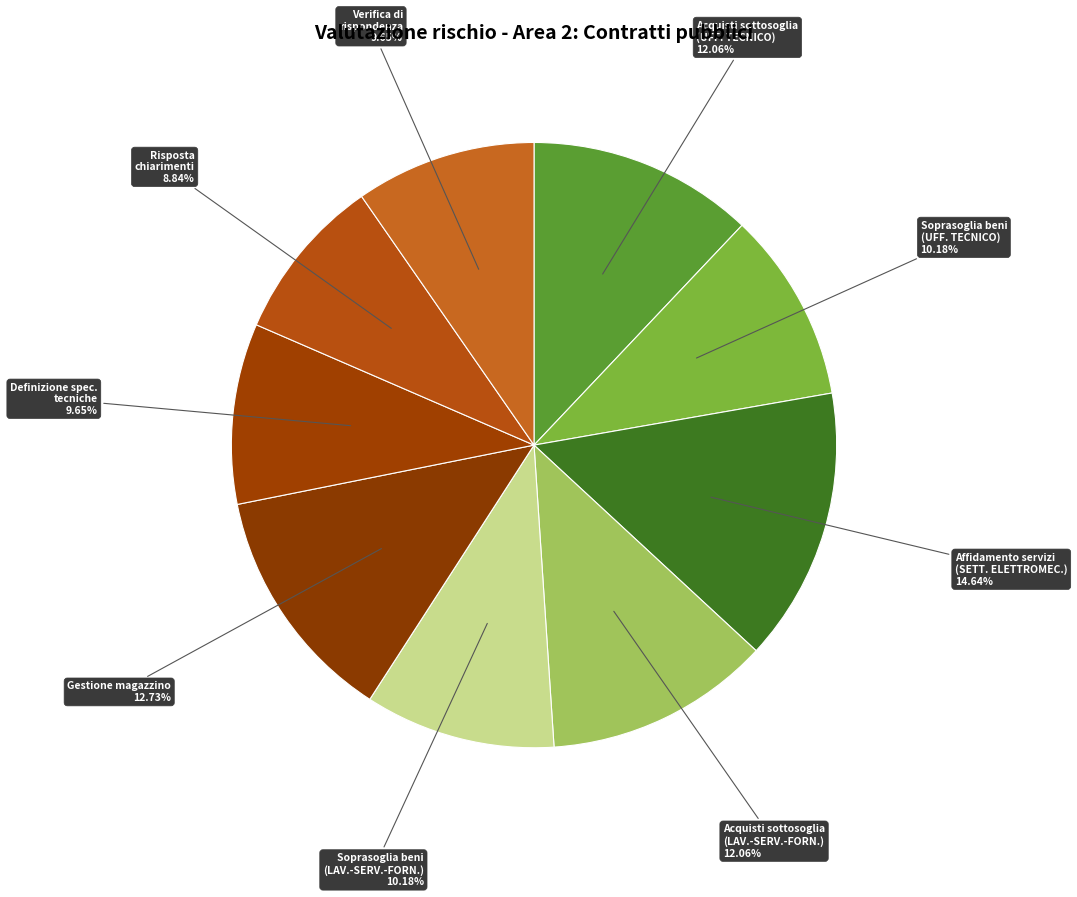

Count the number of slices in the pie.

9